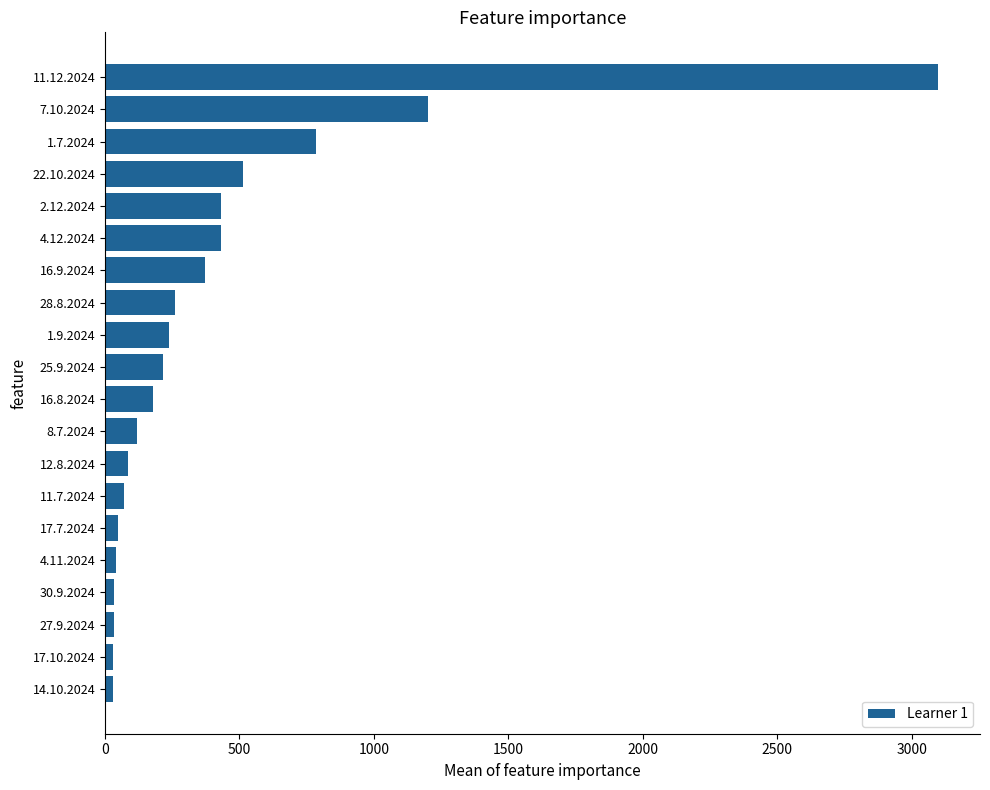

How many data points are less than 215?

10